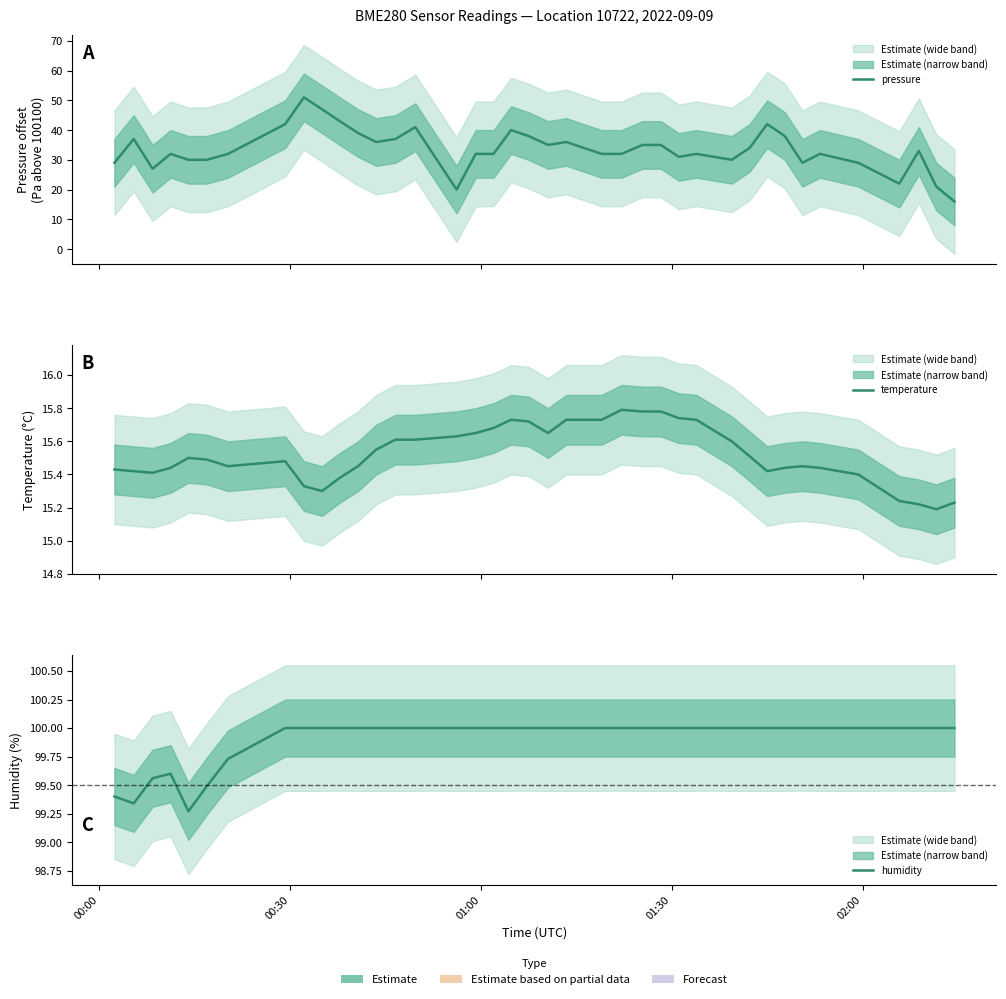

Count the temperature values in the range 15 to 16.

40